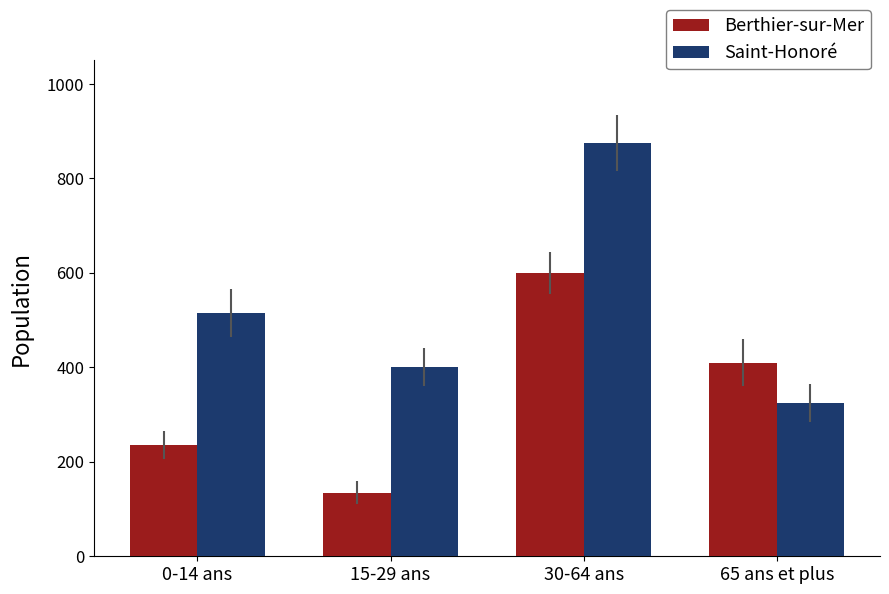

Reading left to right, list all the values displayed in this chart.

Berthier-sur-Mer: 235	135	600	410
Saint-Honoré: 515	400	875	325